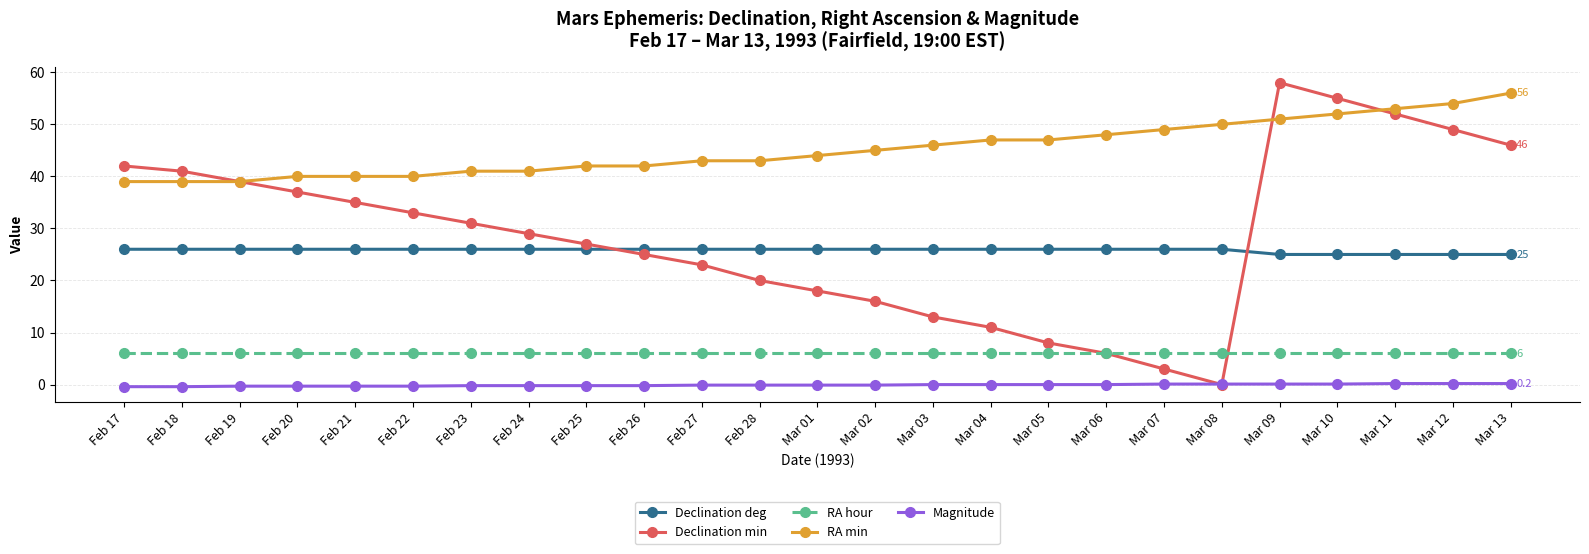

Which series has the largest total across all categories?

RA min